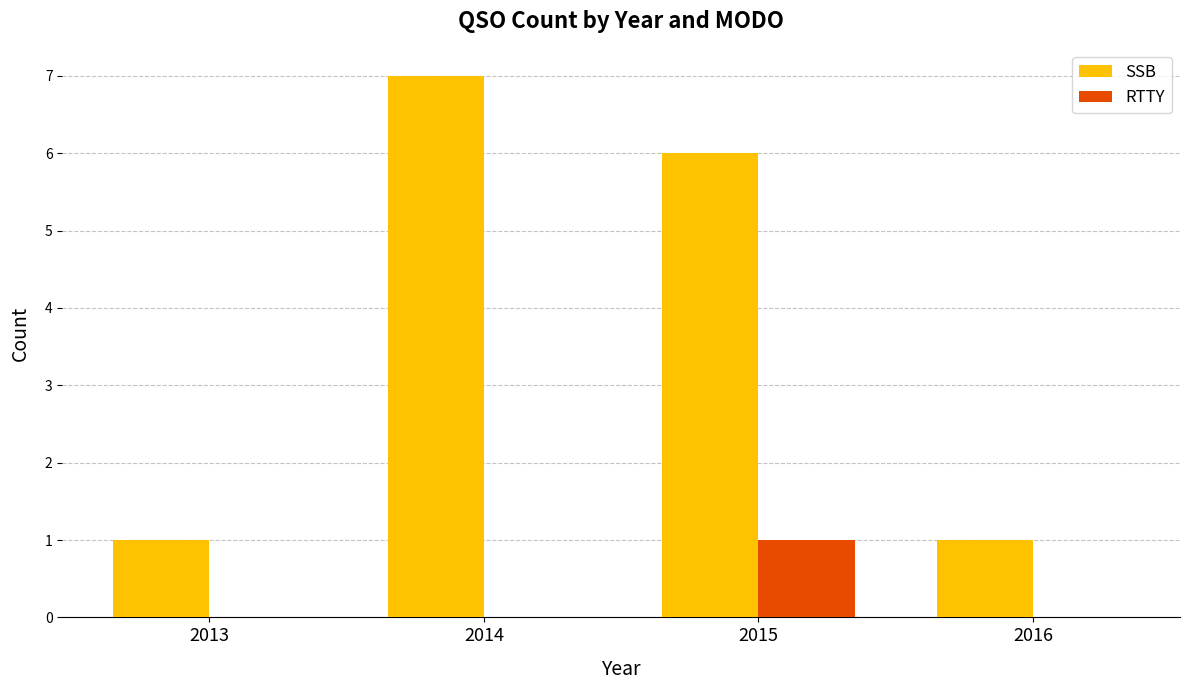

Are the bars horizontal?

No